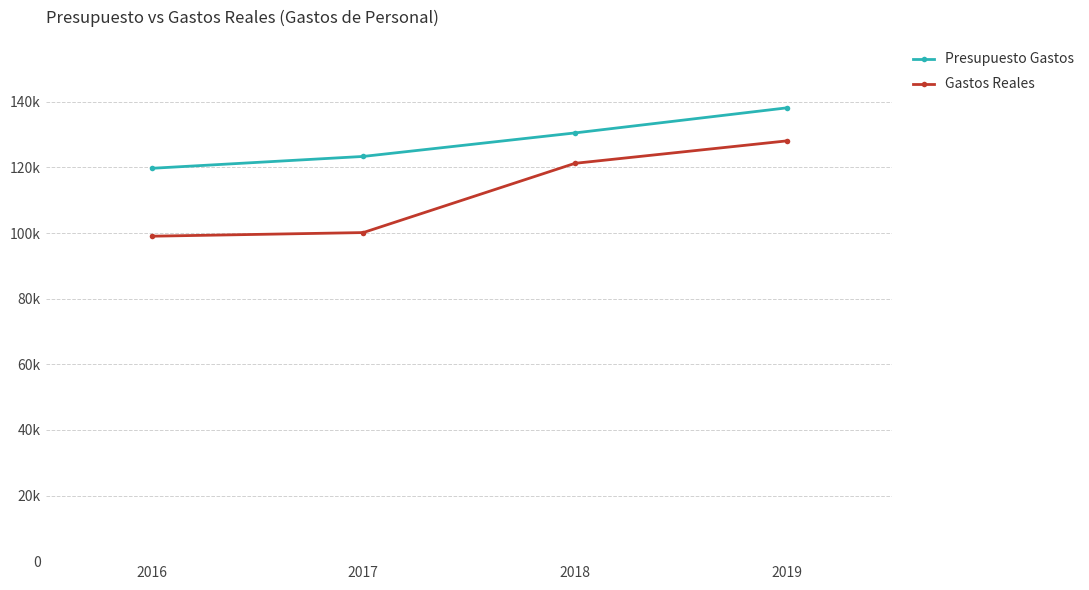

What are all the series names shown in the legend?

Presupuesto Gastos, Gastos Reales